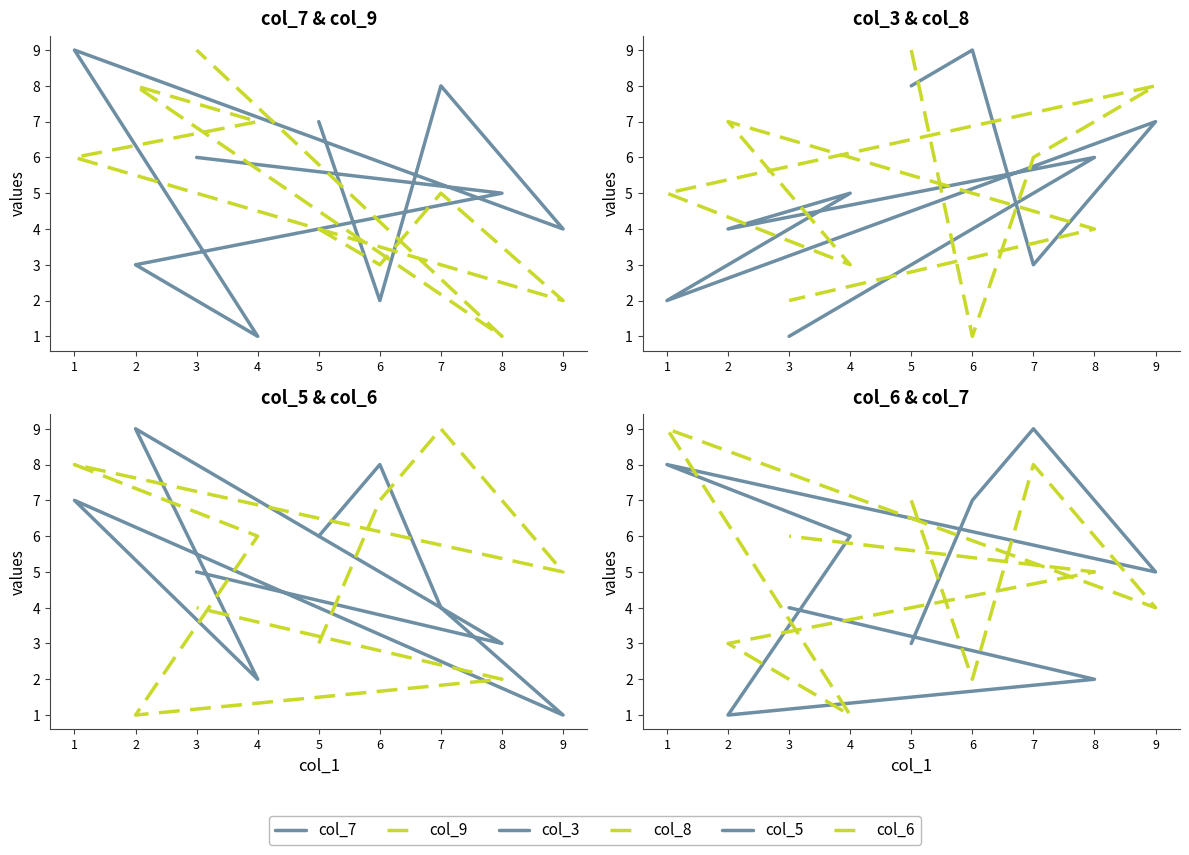

Where do col_7 and col_9 first cross each other?

5 and 6